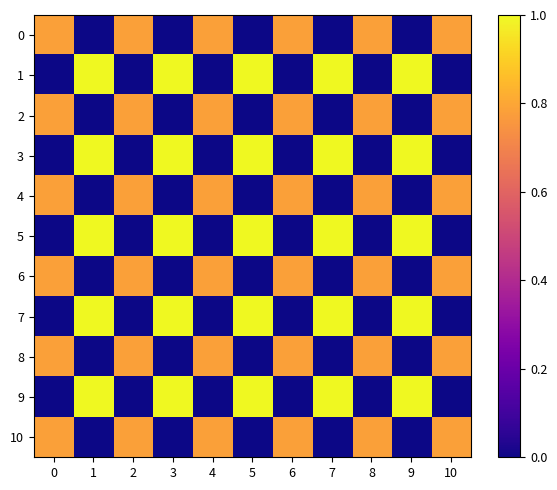

Reading right to left, extract all data points from this chart.

0: 10=0.8	9=0.0	8=0.8	7=0.0	6=0.8	5=0.0	4=0.8	3=0.0	2=0.8	1=0.0	0=0.8
1: 10=0.0	9=1.0	8=0.0	7=1.0	6=0.0	5=1.0	4=0.0	3=1.0	2=0.0	1=1.0	0=0.0
2: 10=0.8	9=0.0	8=0.8	7=0.0	6=0.8	5=0.0	4=0.8	3=0.0	2=0.8	1=0.0	0=0.8
3: 10=0.0	9=1.0	8=0.0	7=1.0	6=0.0	5=1.0	4=0.0	3=1.0	2=0.0	1=1.0	0=0.0
4: 10=0.8	9=0.0	8=0.8	7=0.0	6=0.8	5=0.0	4=0.8	3=0.0	2=0.8	1=0.0	0=0.8
5: 10=0.0	9=1.0	8=0.0	7=1.0	6=0.0	5=1.0	4=0.0	3=1.0	2=0.0	1=1.0	0=0.0
6: 10=0.8	9=0.0	8=0.8	7=0.0	6=0.8	5=0.0	4=0.8	3=0.0	2=0.8	1=0.0	0=0.8
7: 10=0.0	9=1.0	8=0.0	7=1.0	6=0.0	5=1.0	4=0.0	3=1.0	2=0.0	1=1.0	0=0.0
8: 10=0.8	9=0.0	8=0.8	7=0.0	6=0.8	5=0.0	4=0.8	3=0.0	2=0.8	1=0.0	0=0.8
9: 10=0.0	9=1.0	8=0.0	7=1.0	6=0.0	5=1.0	4=0.0	3=1.0	2=0.0	1=1.0	0=0.0
10: 10=0.8	9=0.0	8=0.8	7=0.0	6=0.8	5=0.0	4=0.8	3=0.0	2=0.8	1=0.0	0=0.8